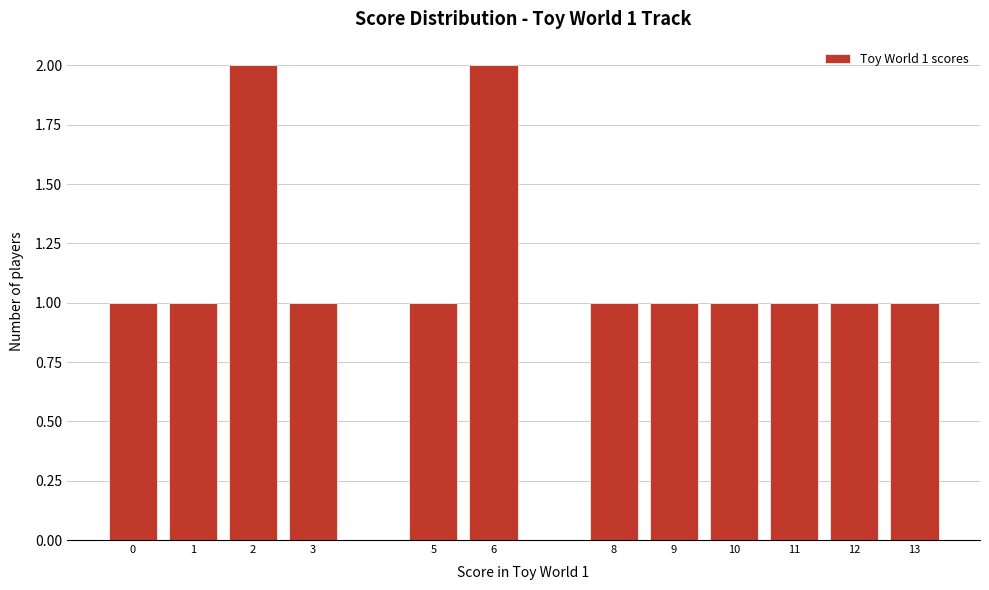

Reading left to right, what are all the values shown in this chart?

0=1	1=1	2=2	3=1	5=1	6=2	8=1	9=1	10=1	11=1	12=1	13=1